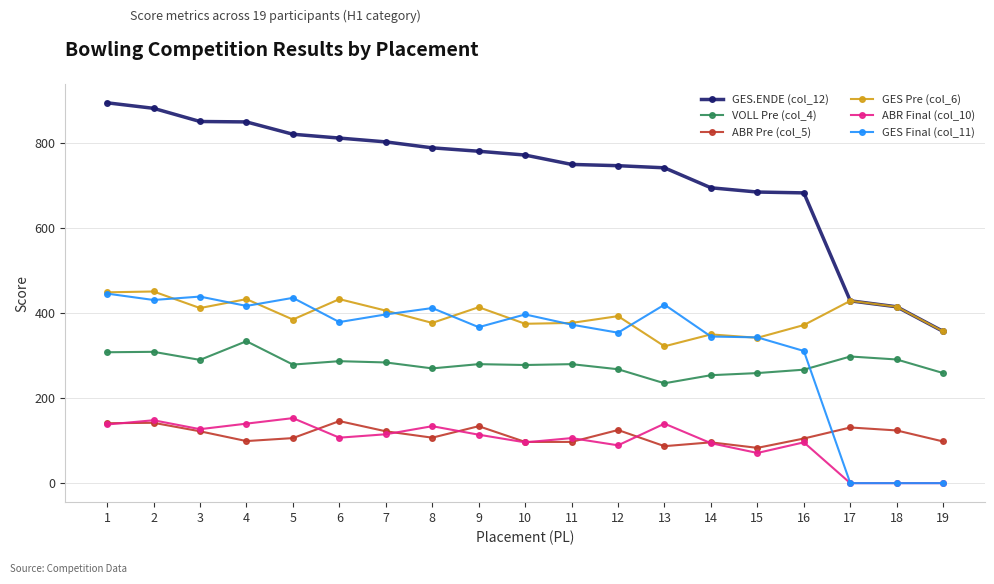

True or false: VOLL Pre (col_4) and ABR Final (col_10) cross at least once.

False